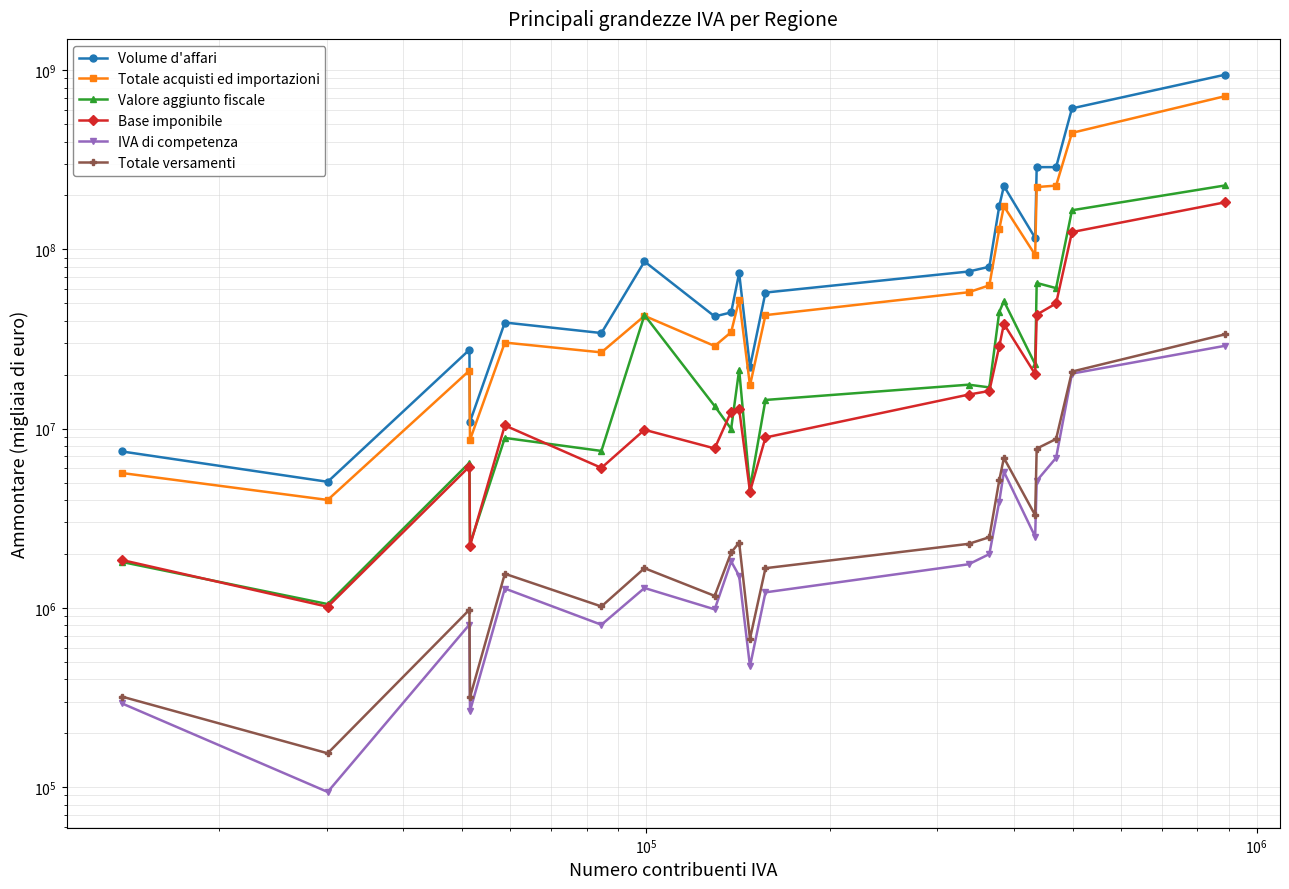

What is the maximum value for Totale versamenti?

33578412